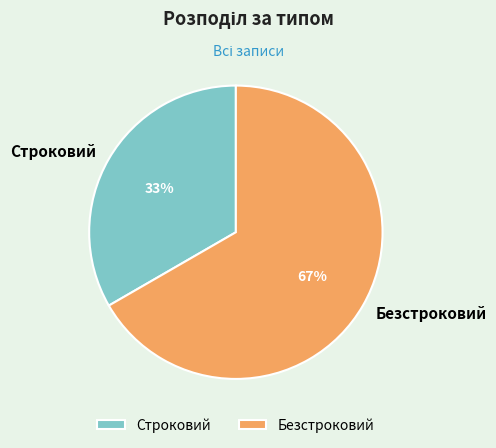

True or false: Строковий accounts for 23% of the total.

False